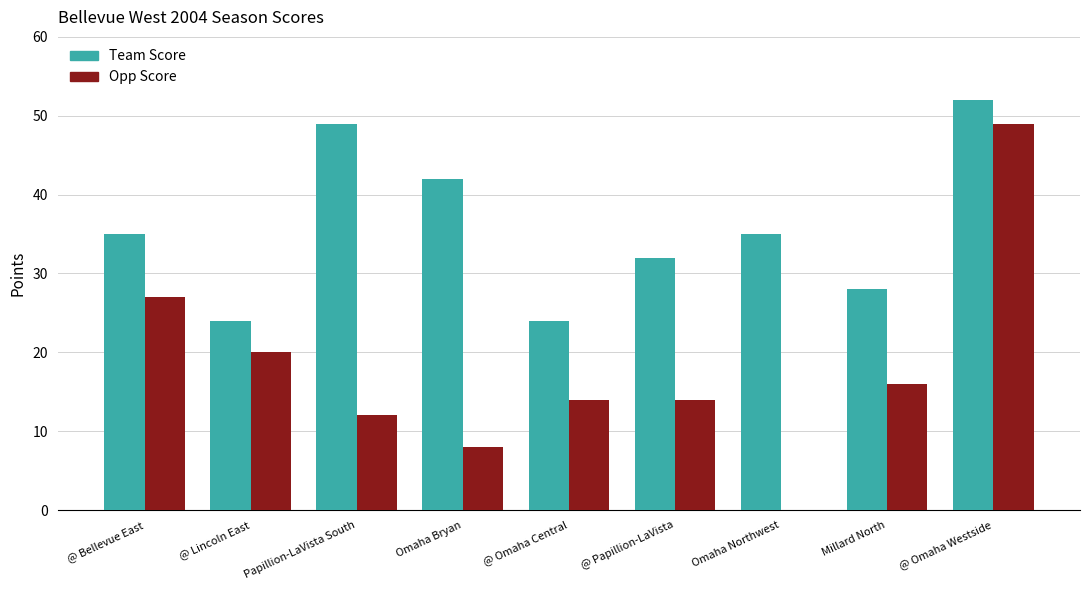

The Opp Score series shows 8 at @ Lincoln East. True or false?

False